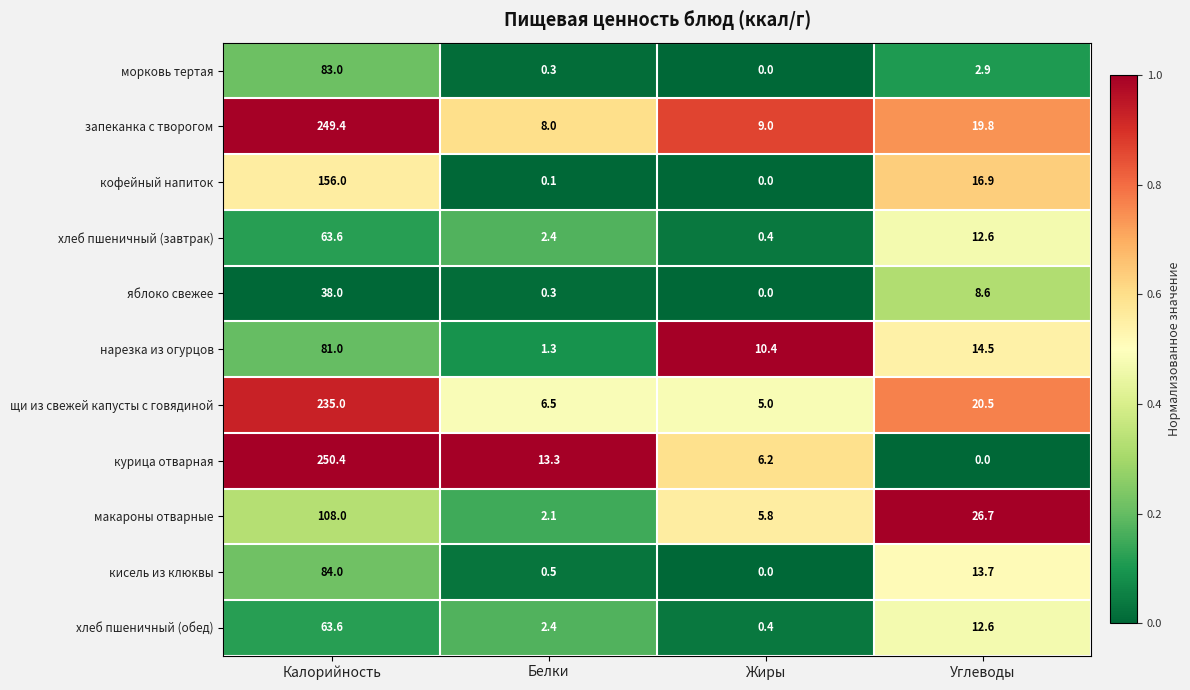

What is the total value across all series at Жиры?

37.2